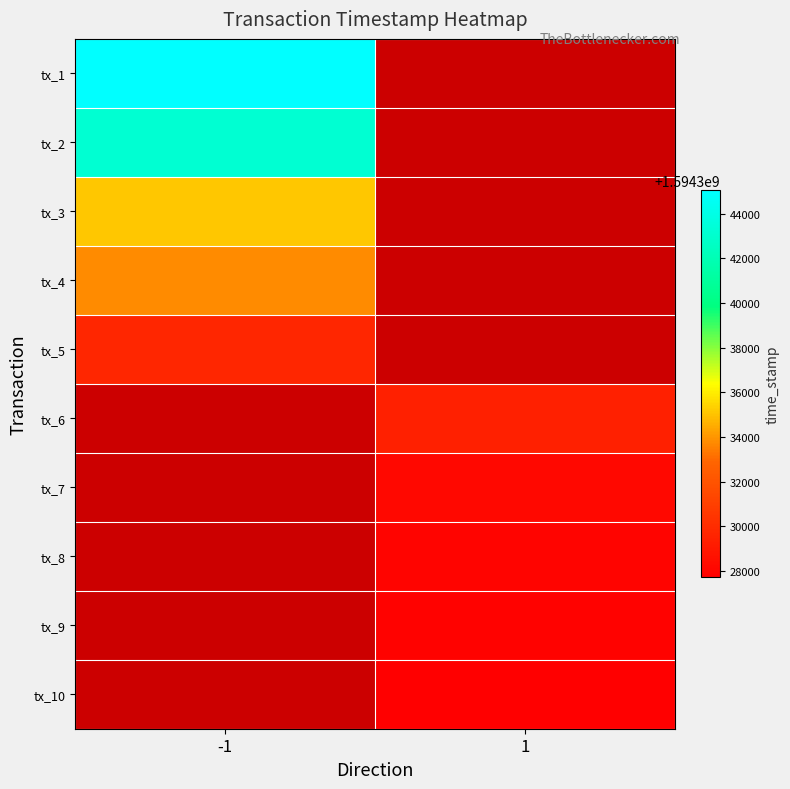

At 1, list the series in order from smallest to largest.

tx_10, tx_9, tx_8, tx_7, tx_1, tx_2, tx_3, tx_4, tx_5, tx_6